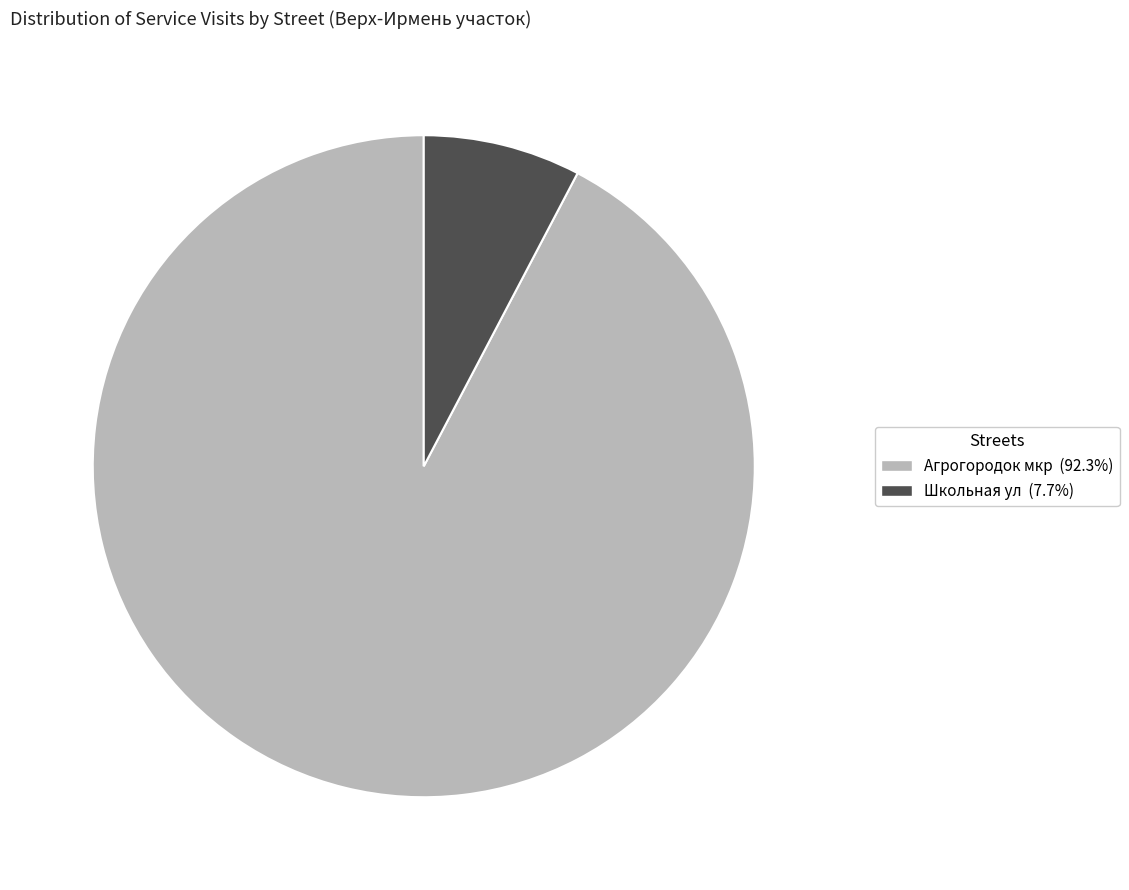

Which slice is the largest?

Агрогородок мкр